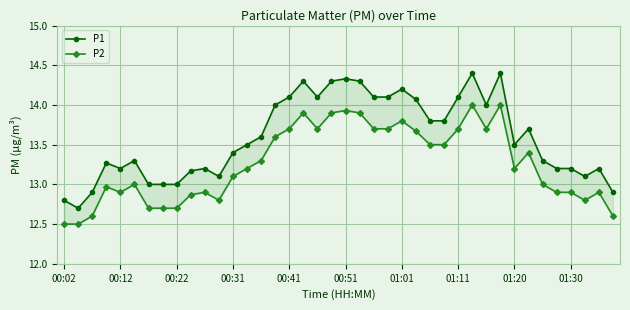

In P2, how many points are lower than both neighbors (excluding endpoints)?

6